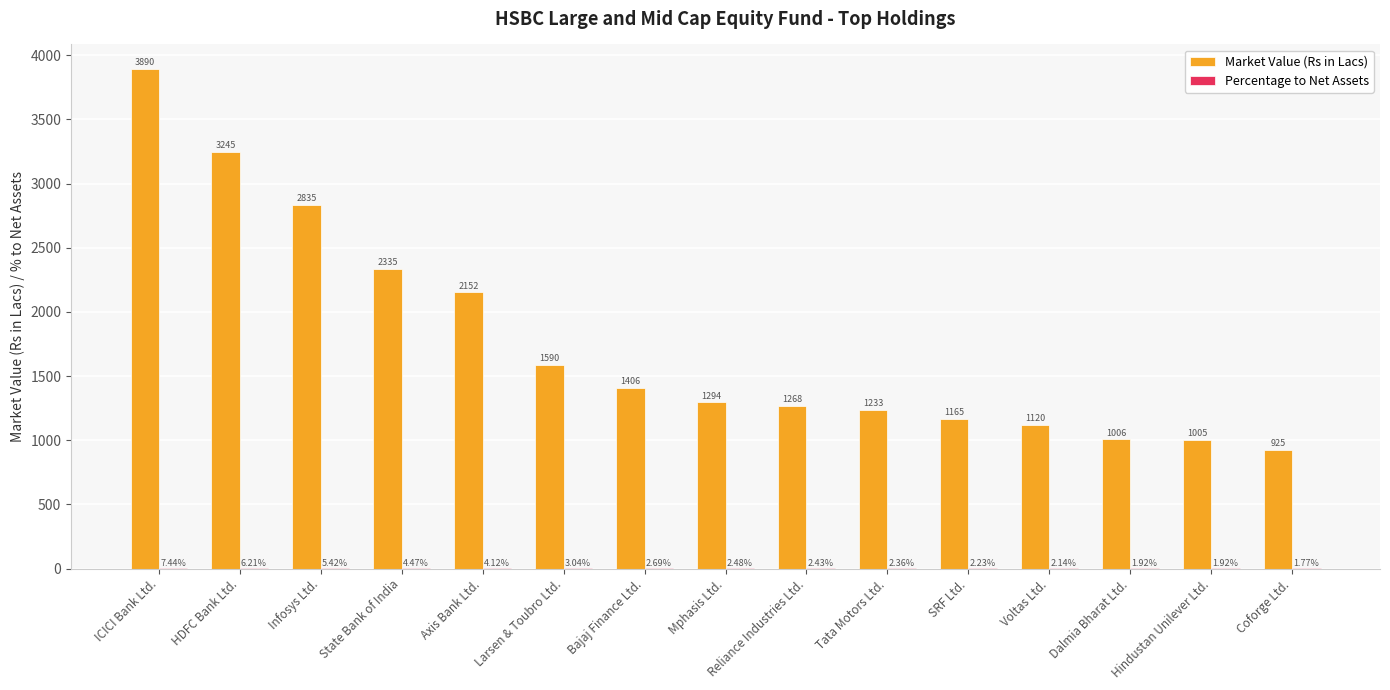

Which series changed the most between HDFC Bank Ltd. and Tata Motors Ltd.?

Market Value (Rs in Lacs)